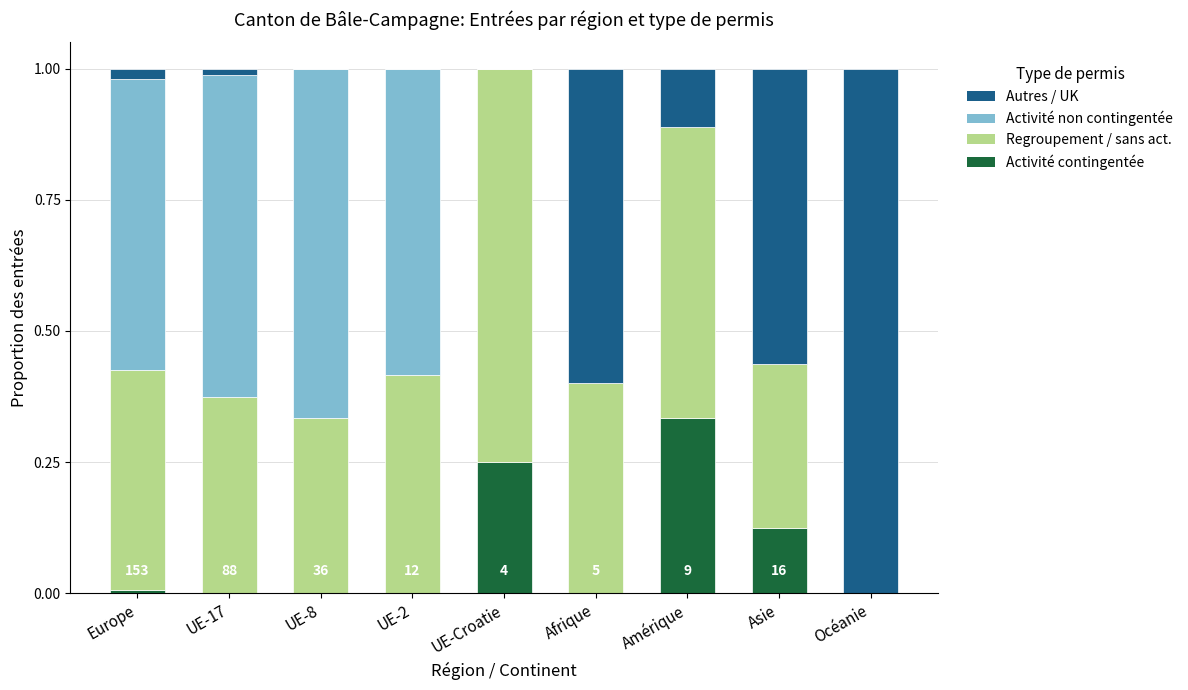

Is it true that Activité contingentée equals 0.2 at Amérique?

False